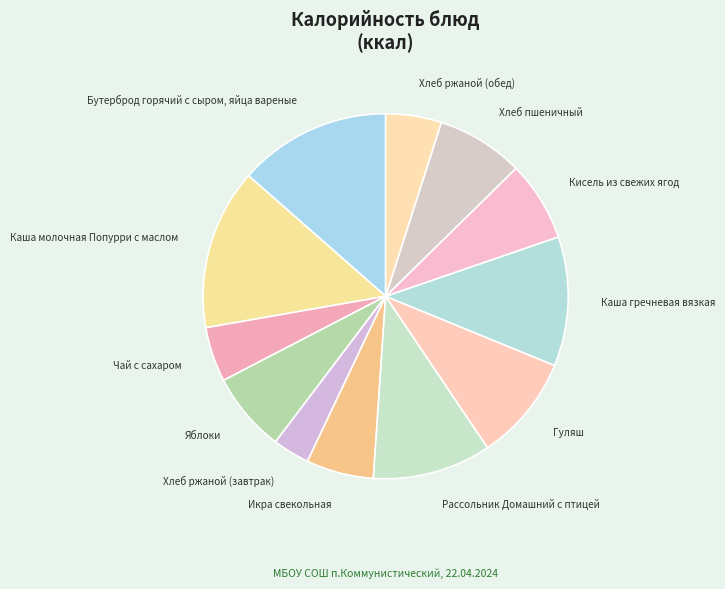

What is the ratio of the value at Рассольник Домашний с птицей to the value at Хлеб ржаной (обед)?

2.1